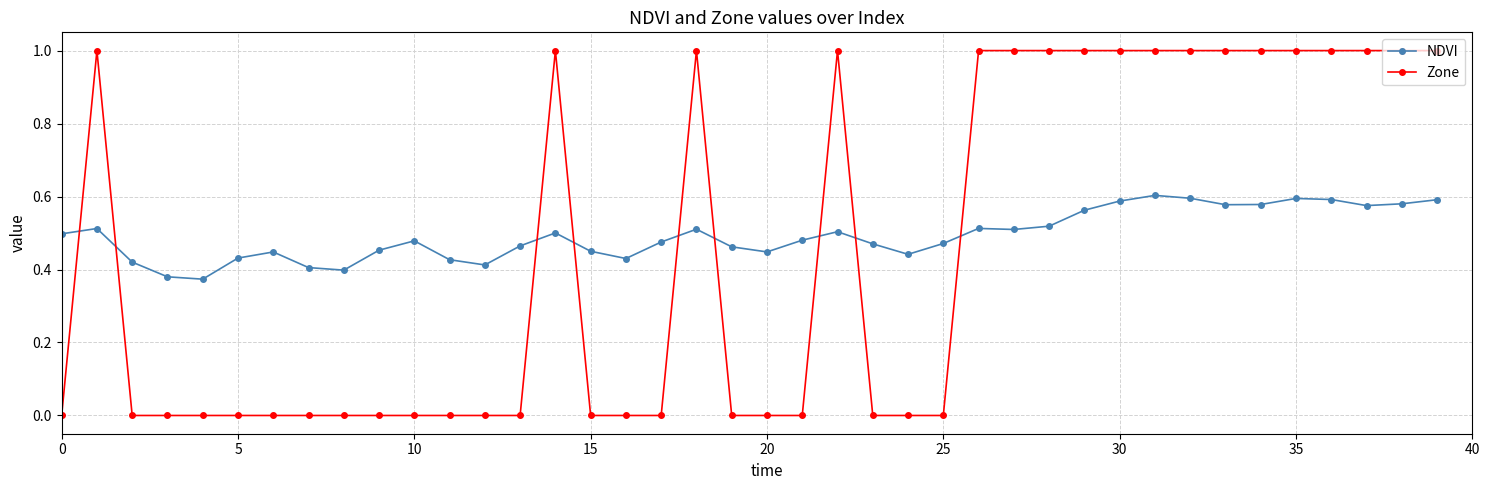

How many times do NDVI and Zone cross each other?

9